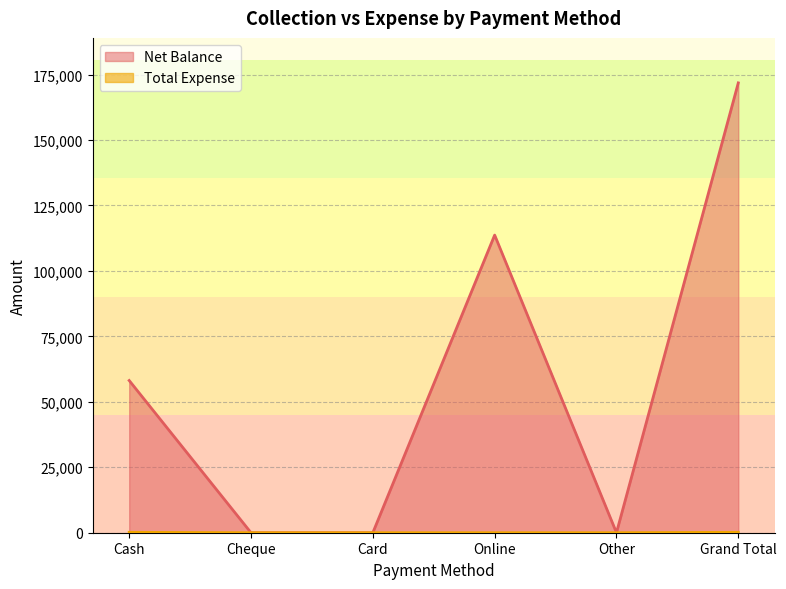

How many lines are shown in the chart?

2